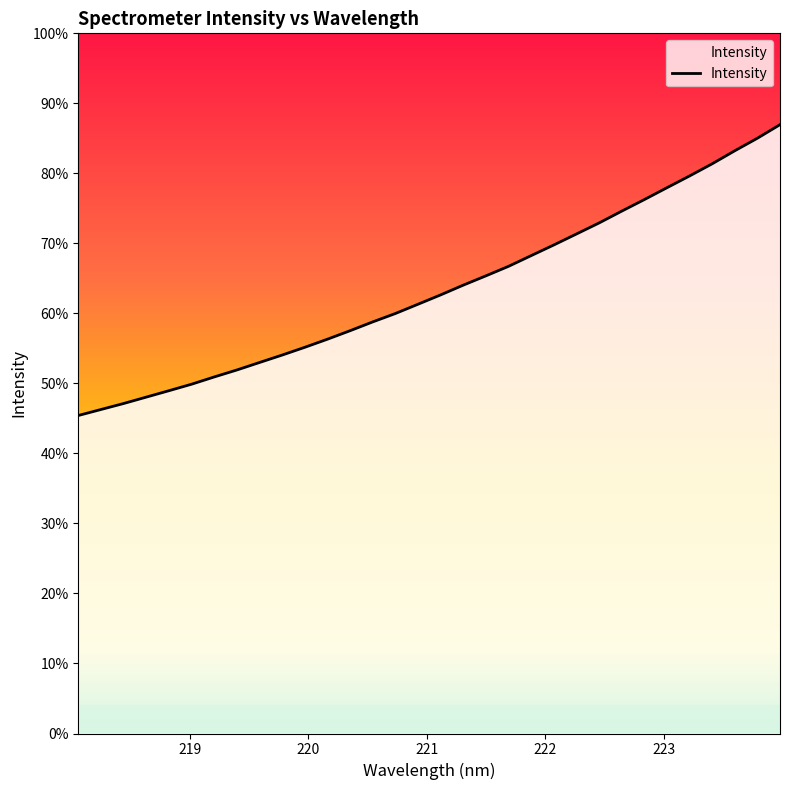

How many lines are shown in the chart?

1